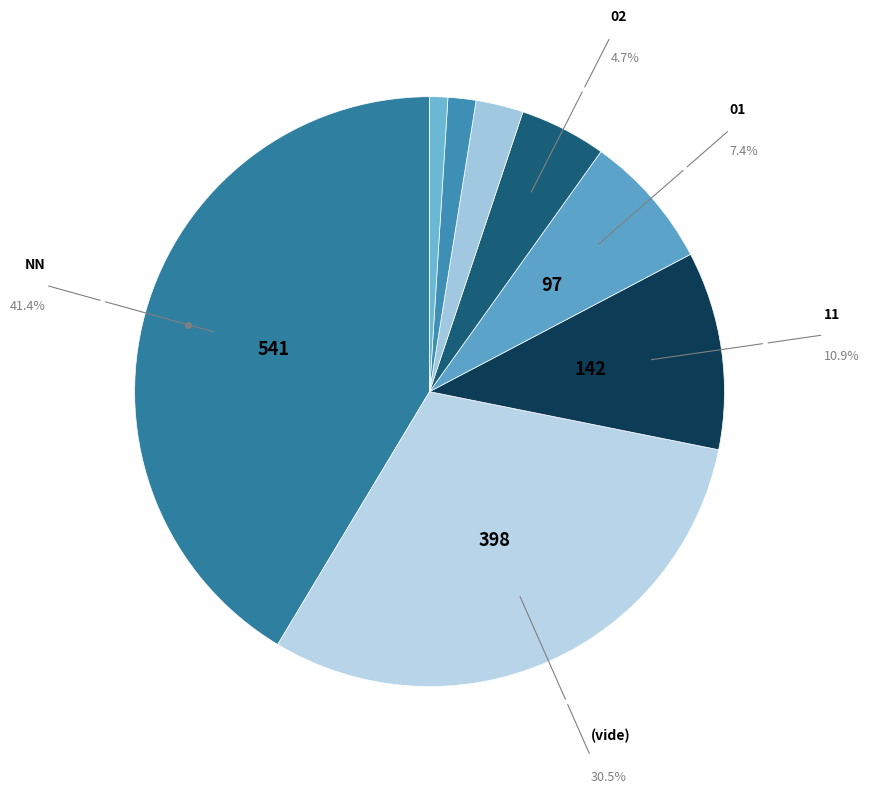

How many slices are in this pie chart?

8